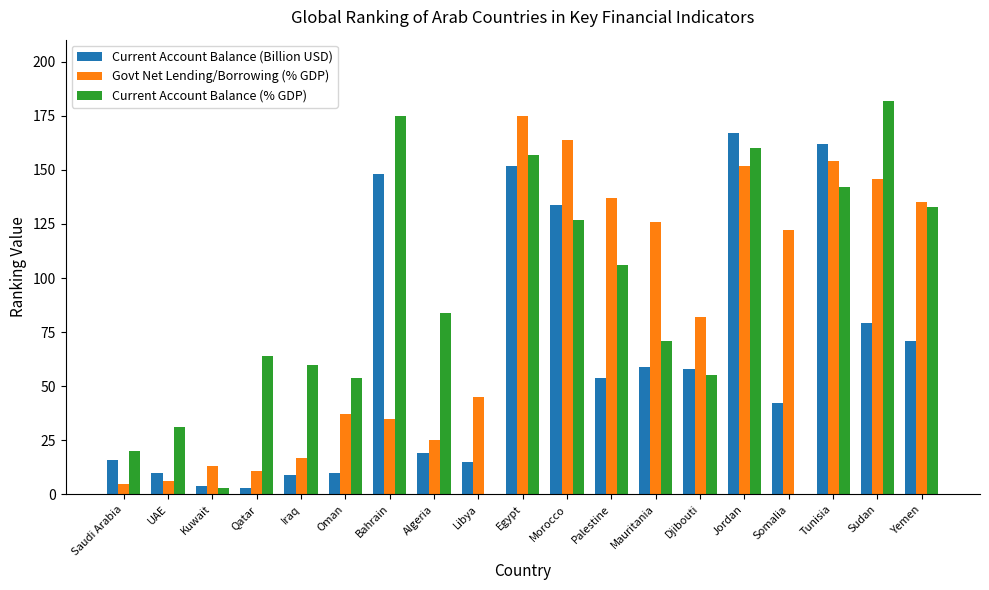

The value of Current Account Balance (% GDP) at Palestine is 38. True or false?

False